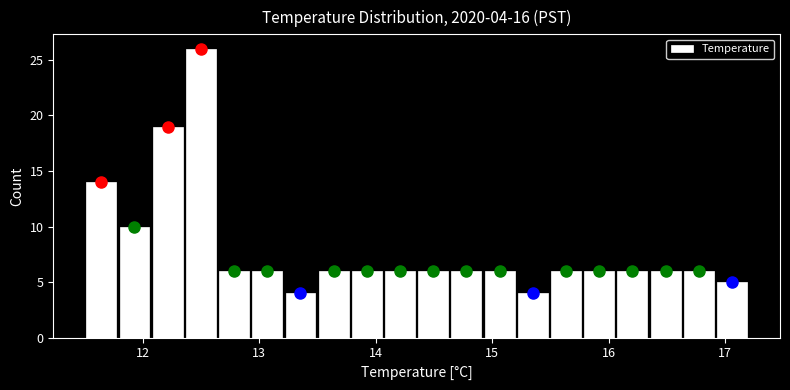

Around what value on the x-axis is the tallest bar? Give the approximate position of its centre, as read against the axis.

12.5